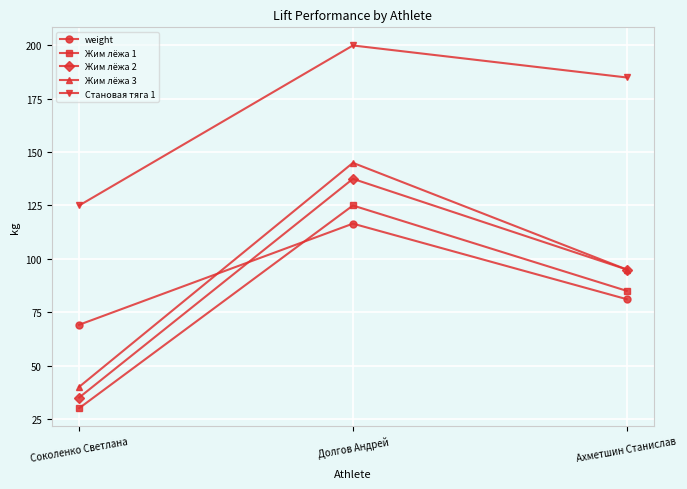

Reading left to right, extract all data points from this chart.

weight: Соколенко Светлана=69.1	Долгов Андрей=116.5	Ахметшин Станислав=81.1
Жим лёжа 1: Соколенко Светлана=30.0	Долгов Андрей=125.0	Ахметшин Станислав=85.0
Жим лёжа 2: Соколенко Светлана=35.0	Долгов Андрей=137.5	Ахметшин Станислав=95.0
Жим лёжа 3: Соколенко Светлана=40.0	Долгов Андрей=145.0	Ахметшин Станислав=95.0
Становая тяга 1: Соколенко Светлана=125.0	Долгов Андрей=200.0	Ахметшин Станислав=185.0